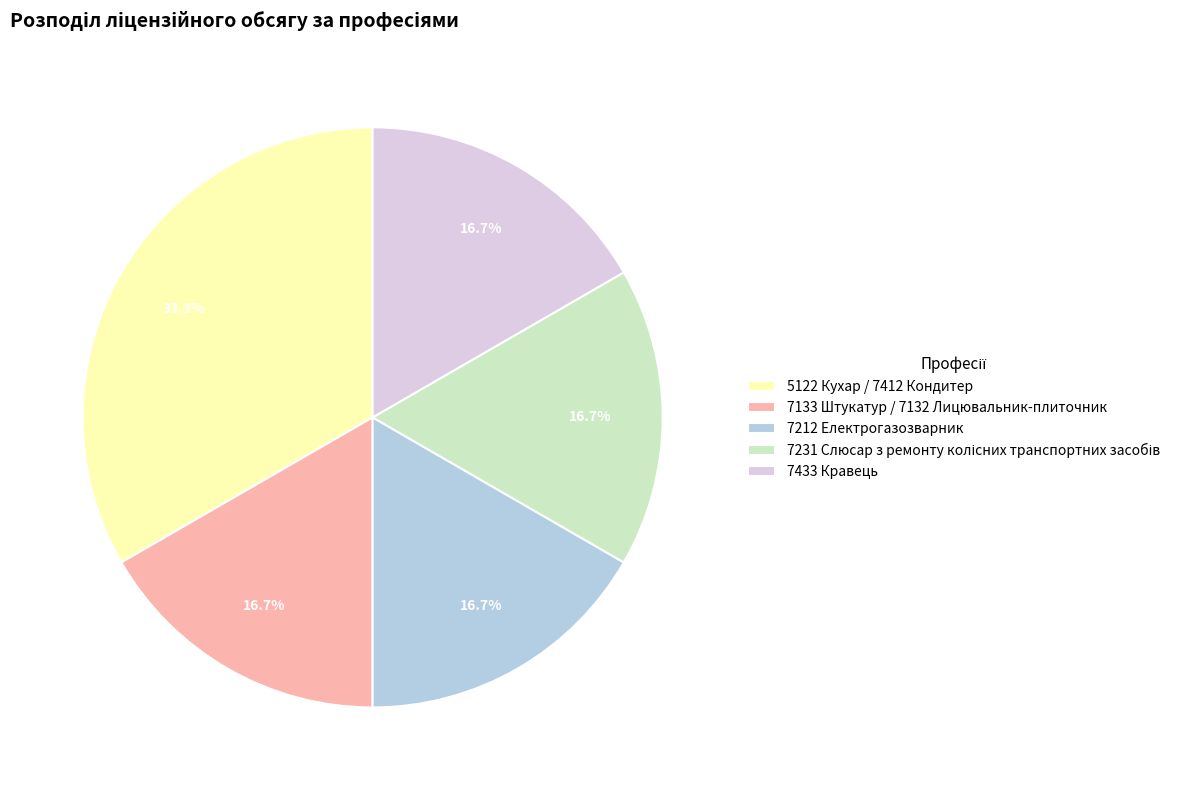

To the nearest percent, what is the average slice percentage?

20%